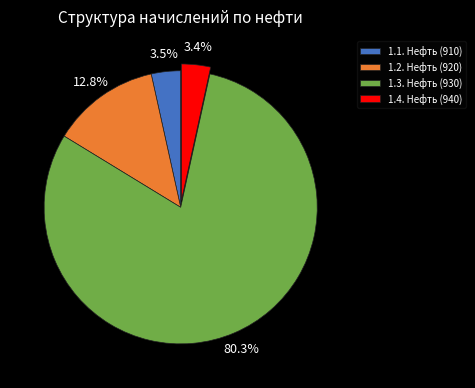

Is there a majority slice in this chart?

Yes